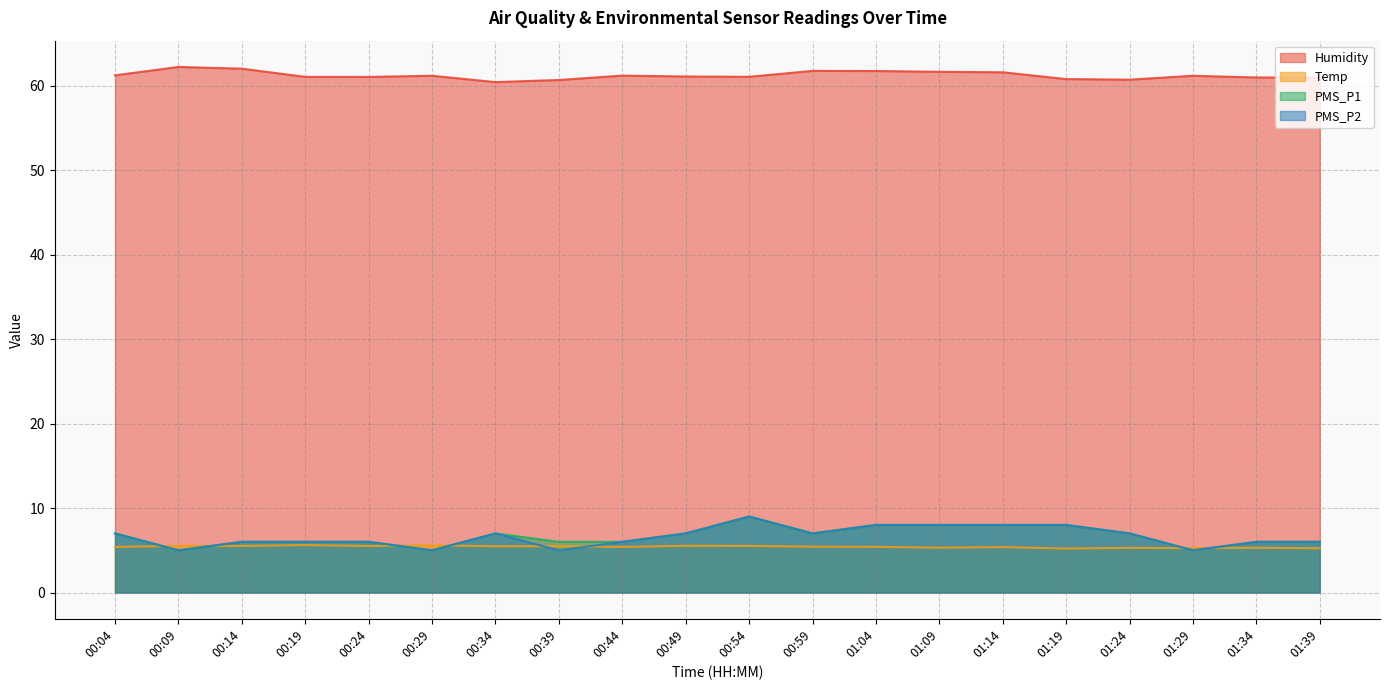

How many values in the PMS_P1 series are below 7?

10